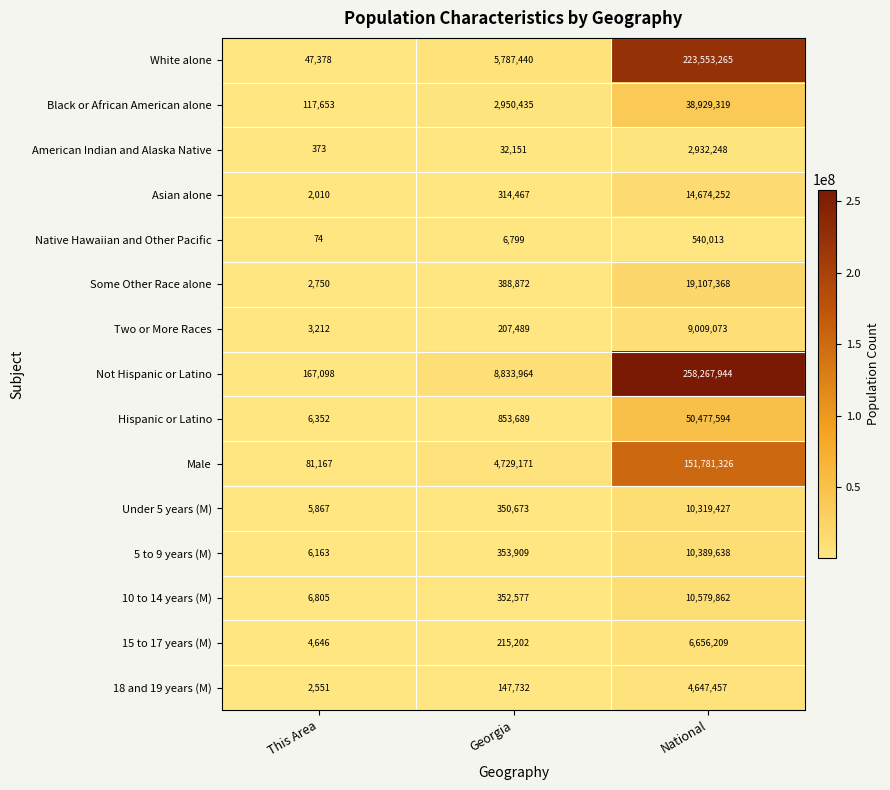

How many categories are shown in the chart?

3